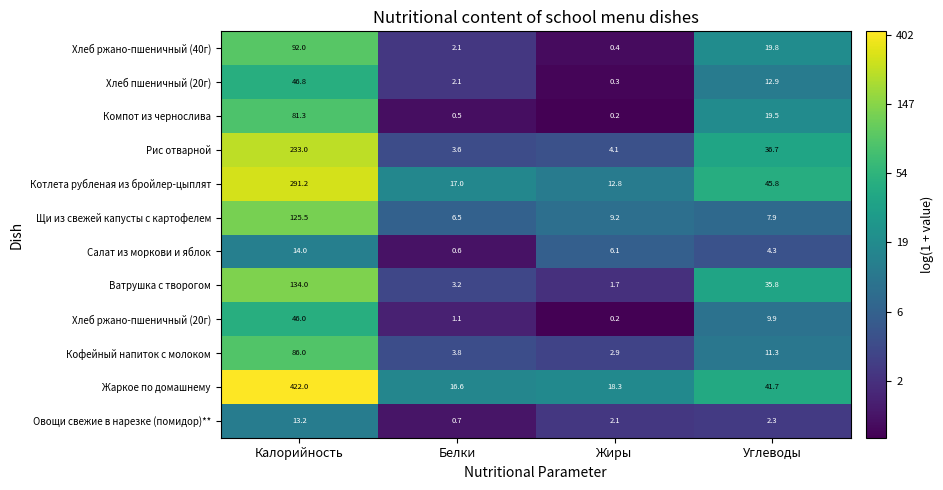

Where is Хлеб ржано-пшеничный (40г) nearest to the value 46?

Углеводы